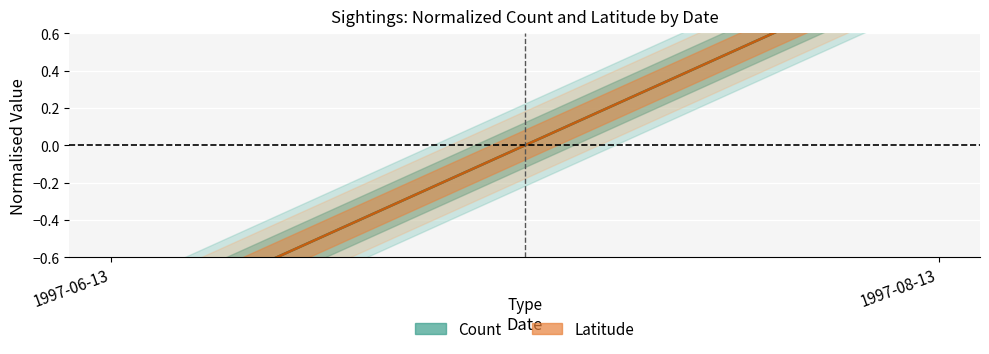

The Latitude series shows -1.0 at 1997-06-13. True or false?

True